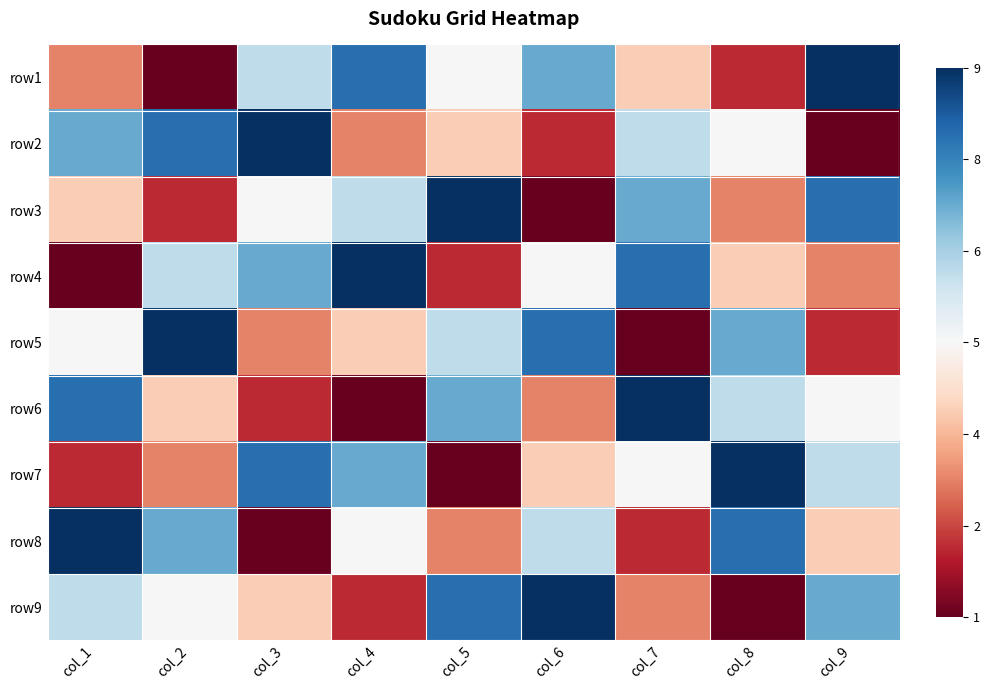

What is the difference between the highest and lowest values at col_2?

8